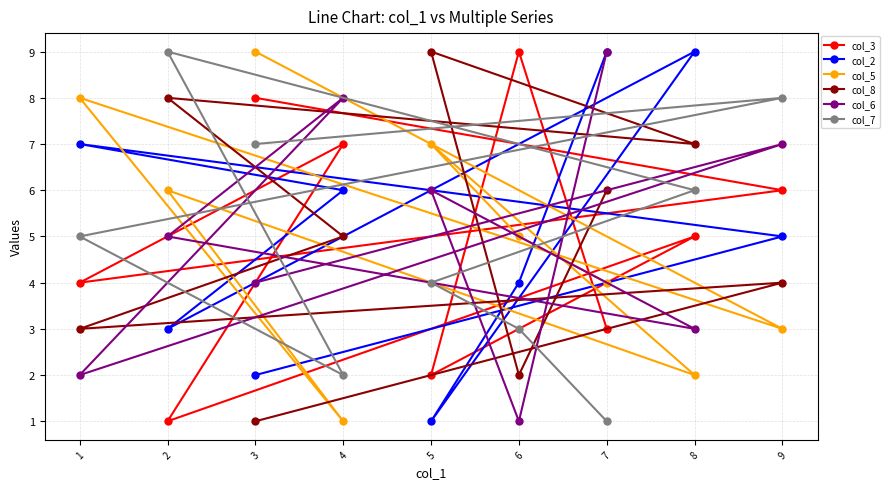

What is the lowest value of the col_7 series?

1